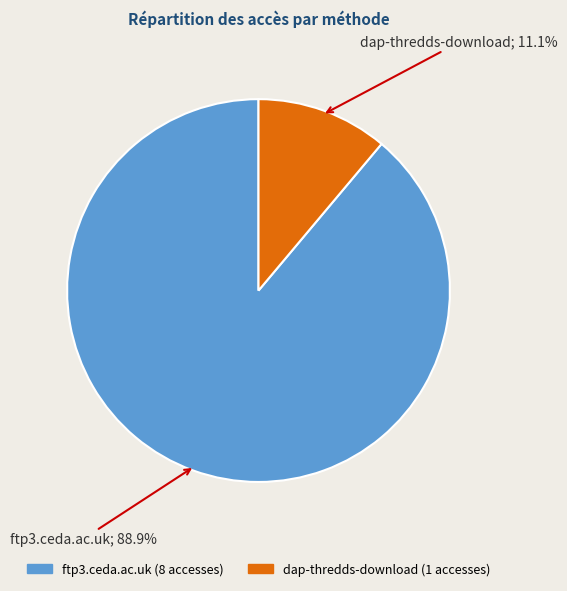

What is the majority slice?

ftp3.ceda.ac.uk